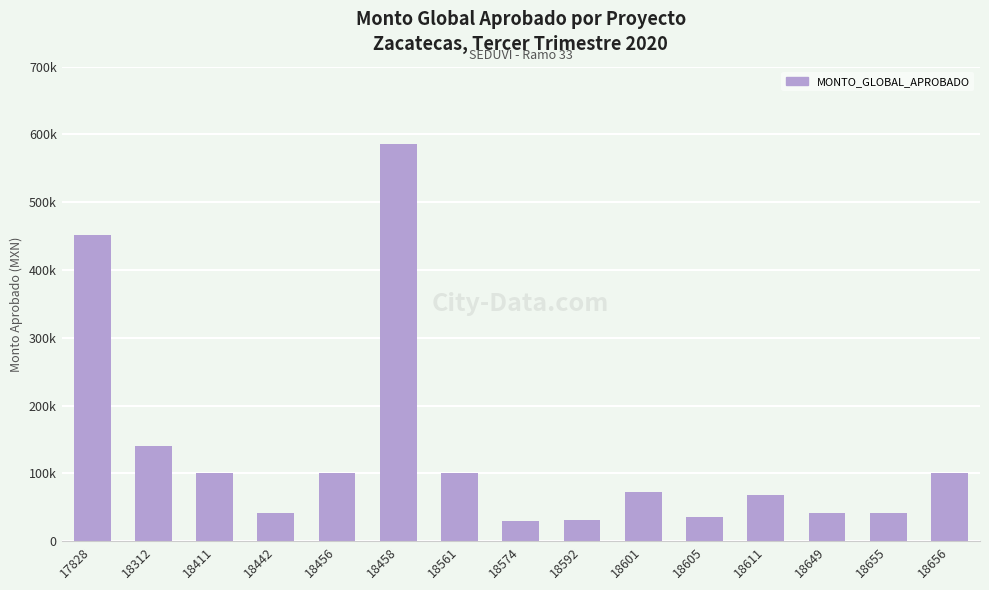

Where does the data first go above 72742?

17828